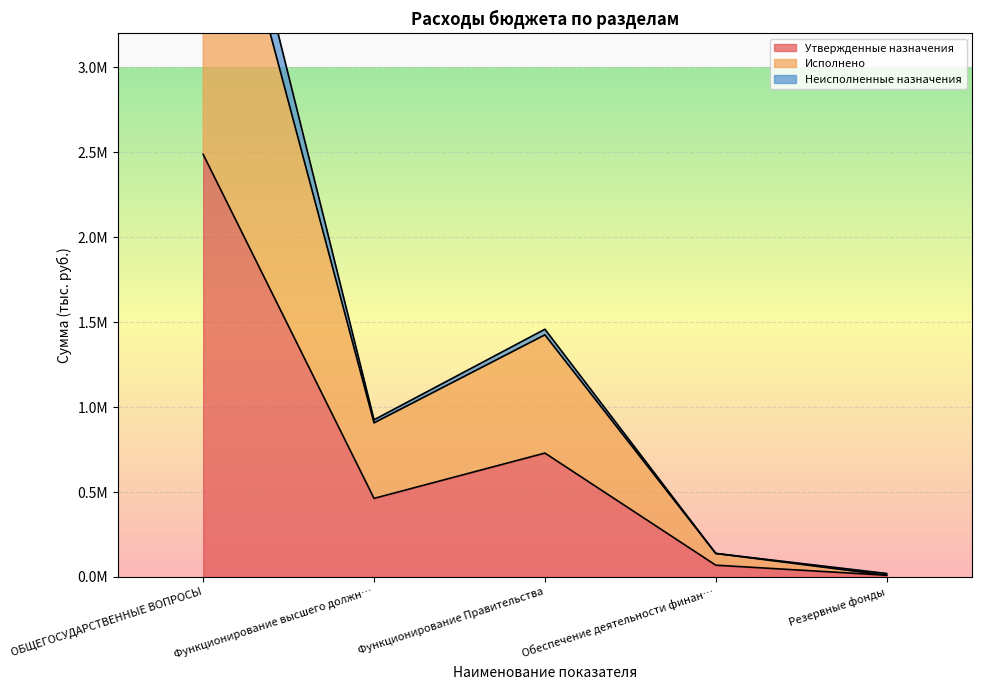

At how many categories does at least one series exceed 2610952?

1